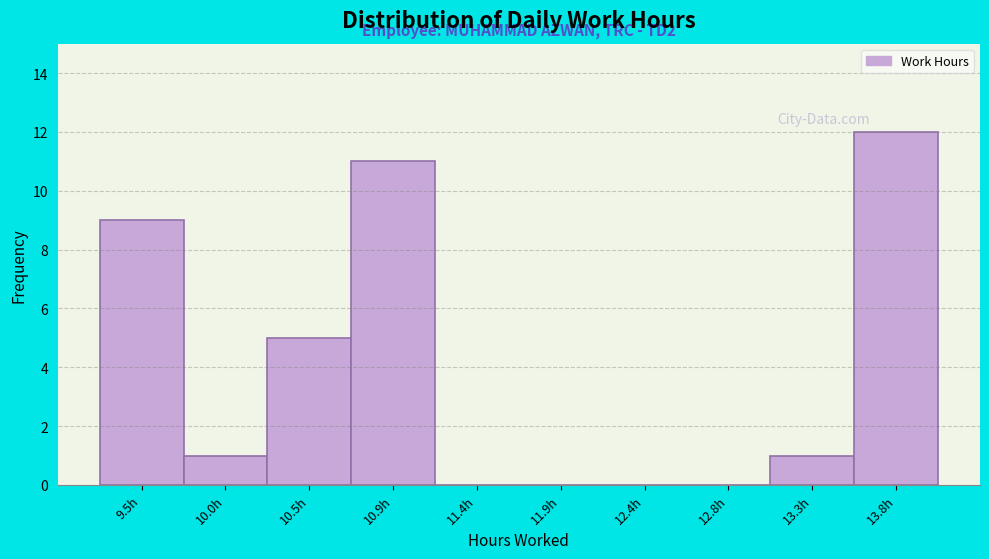

Reading left to right, list all the values displayed in this chart.

9.5h=9	10.0h=1	10.5h=5	10.9h=11	11.4h=0	11.9h=0	12.4h=0	12.8h=0	13.3h=1	13.8h=12